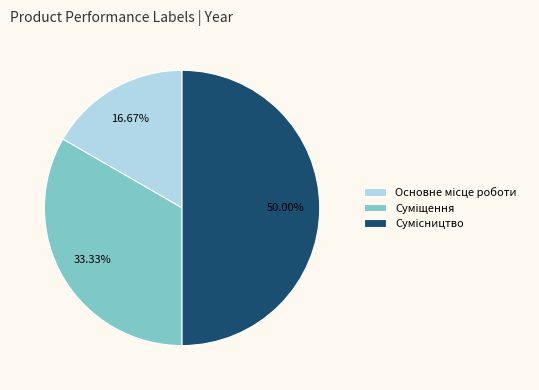

Rank the categories by value from highest to lowest.

Сумісництво, Суміщення, Основне місце роботи